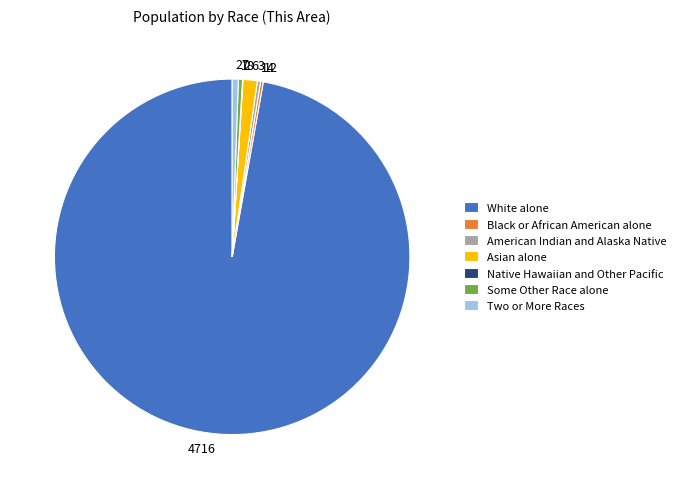

Which has a higher value, 14 or 4716?

4716